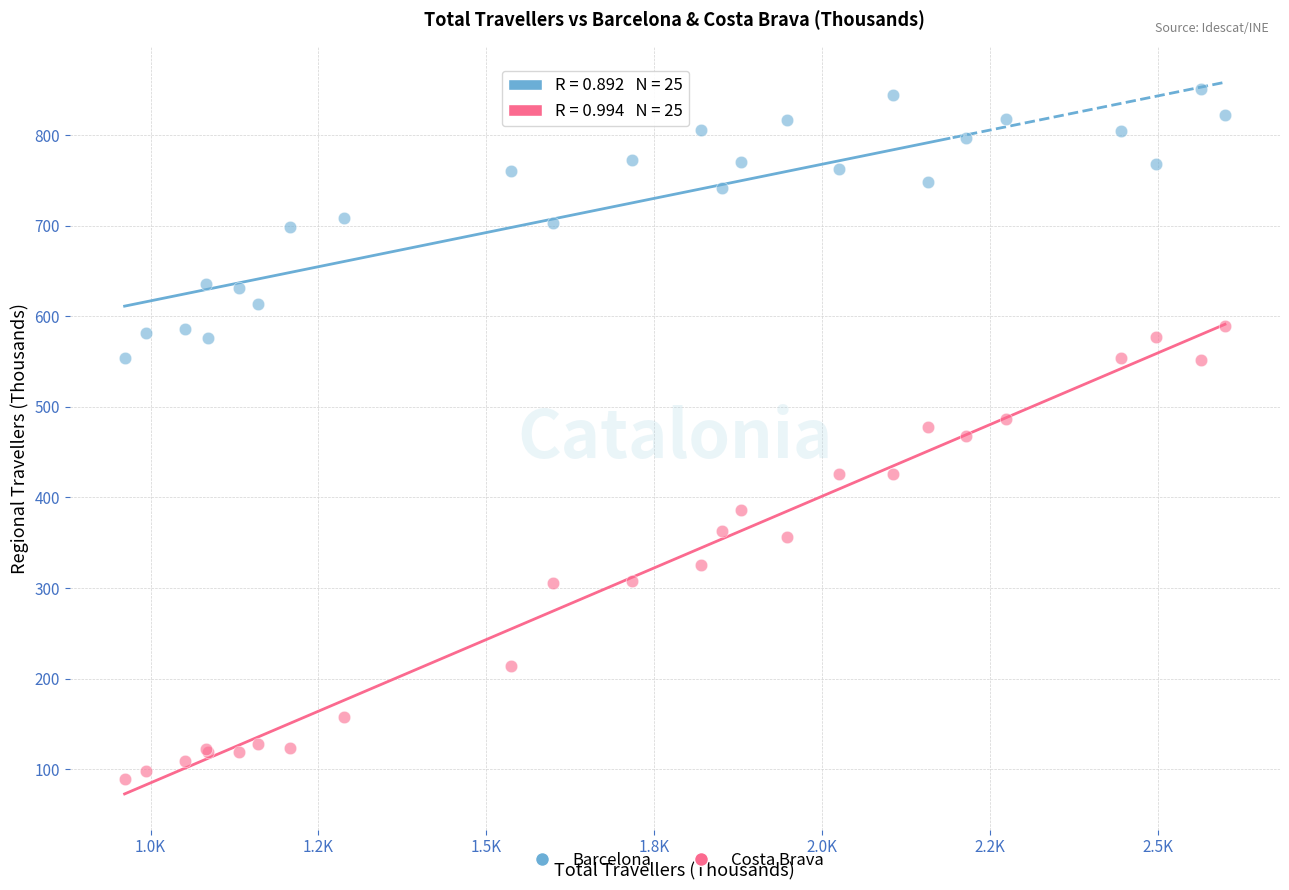

Which series contains the highest Y value?

Barcelona